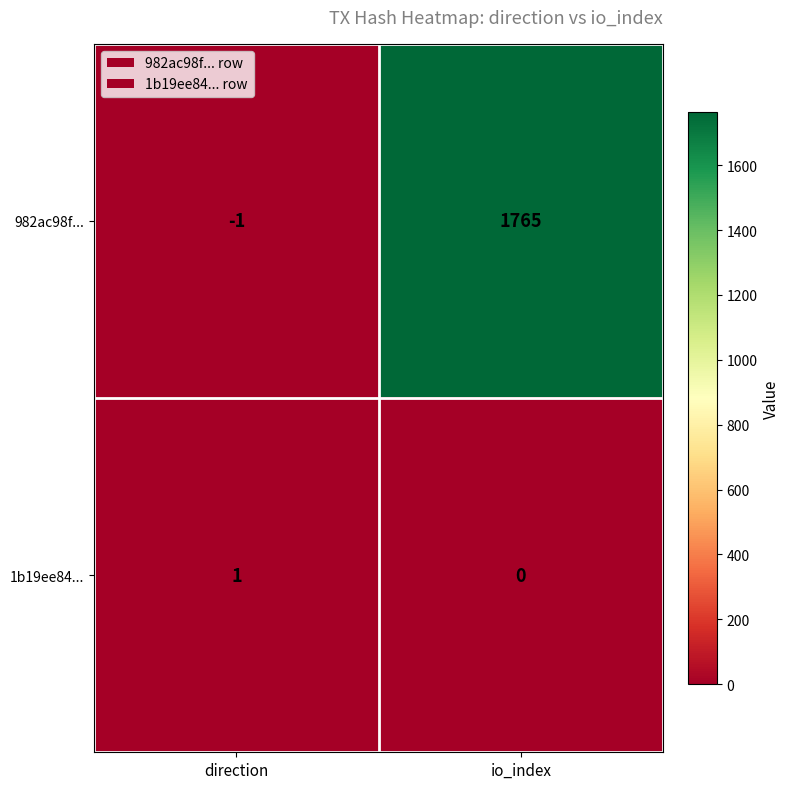

What is the spread (max minus min) of values at io_index?

1765